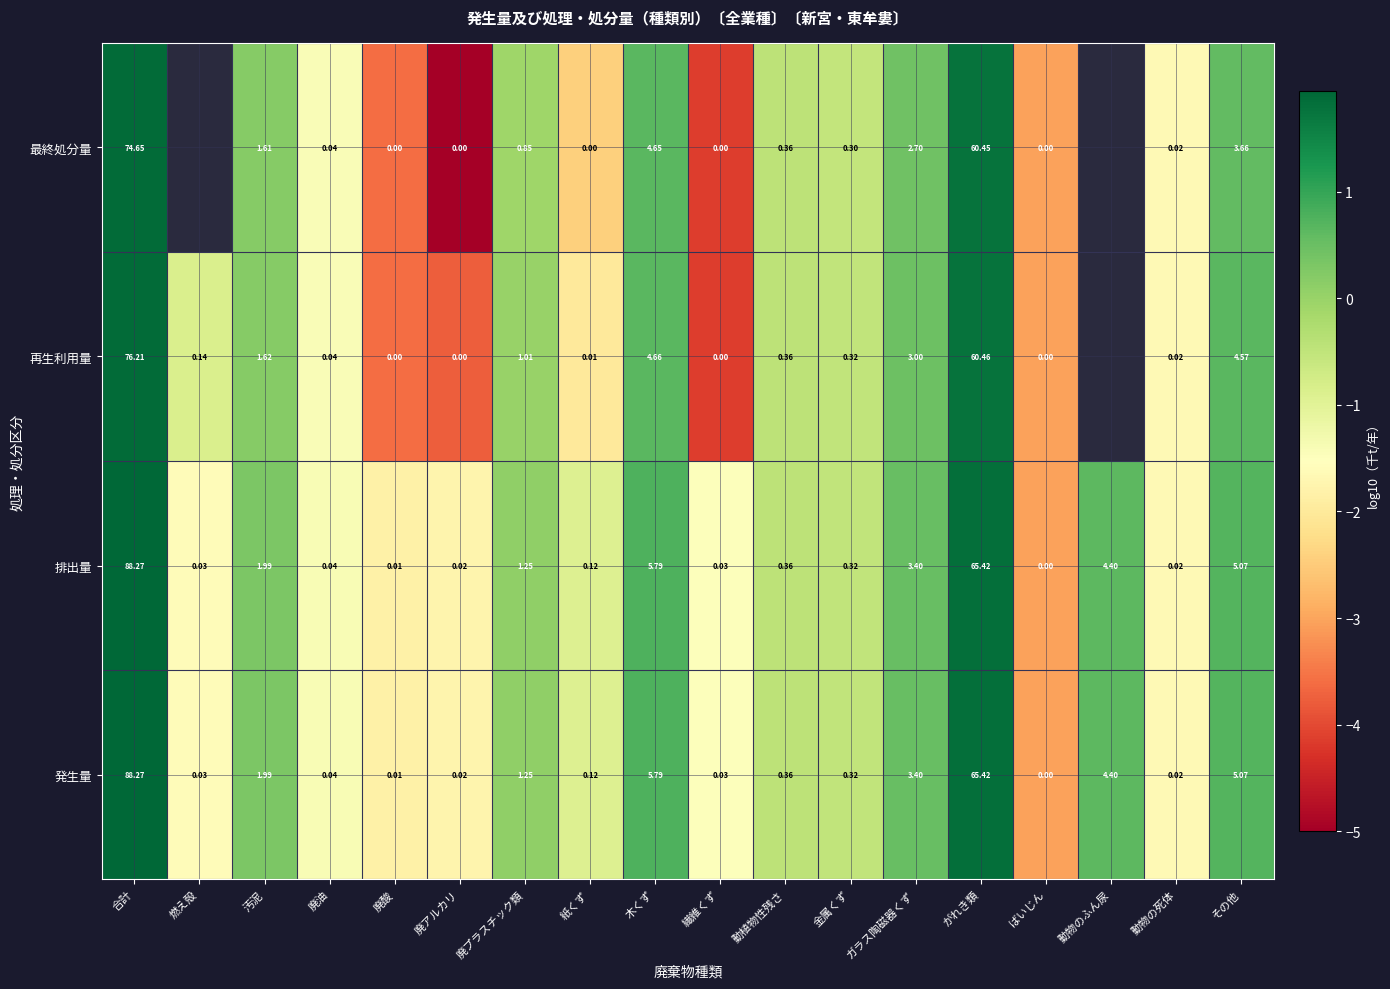

How many values in 発生量 are above zero?

17